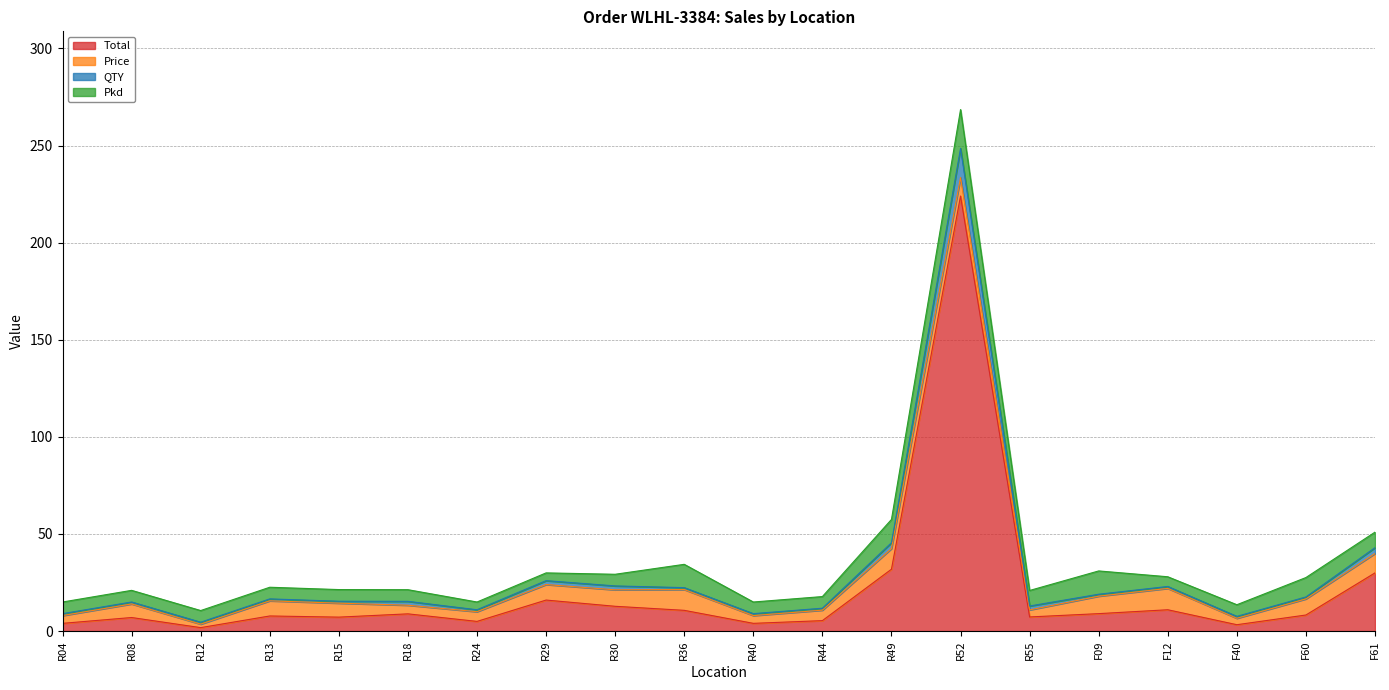

What is the total value across all series at R55?

20.2